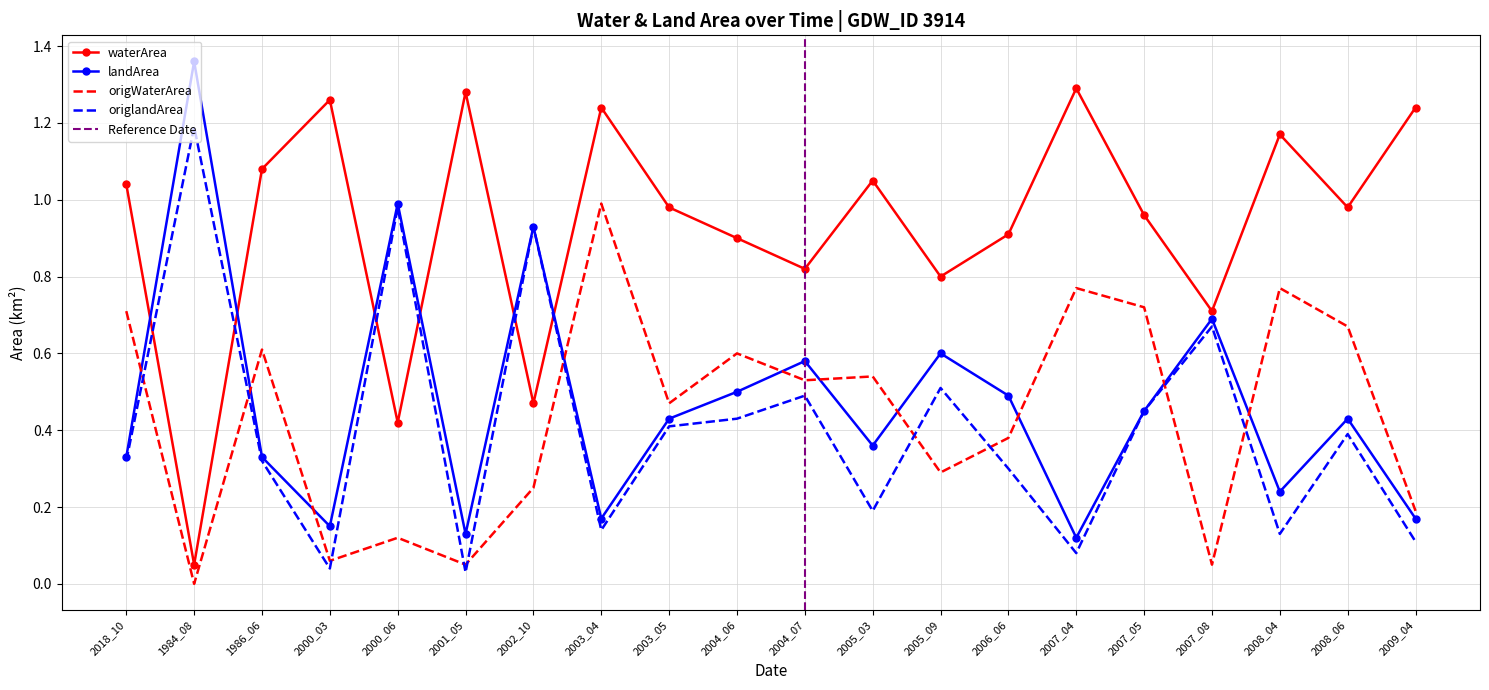

Reading left to right, transcribe all the data shown in this chart.

waterArea: 1.0	0.1	1.1	1.3	0.4	1.3	0.5	1.2	1.0	0.9	0.8	1.1	0.8	0.9	1.3	1.0	0.7	1.2	1.0	1.2
landArea: 0.3	1.4	0.3	0.1	1.0	0.1	0.9	0.2	0.4	0.5	0.6	0.4	0.6	0.5	0.1	0.5	0.7	0.2	0.4	0.2
origWaterArea: 0.7	0.0	0.6	0.1	0.1	0.1	0.2	1.0	0.5	0.6	0.5	0.5	0.3	0.4	0.8	0.7	0.1	0.8	0.7	0.2
origlandArea: 0.3	1.2	0.3	0.0	1.0	0.0	0.9	0.1	0.4	0.4	0.5	0.2	0.5	0.3	0.1	0.5	0.7	0.1	0.4	0.1